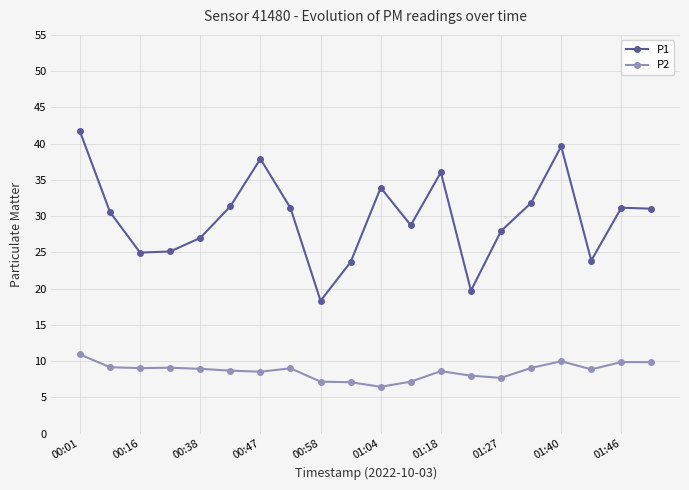

Which series has the widest spread of values?

P1